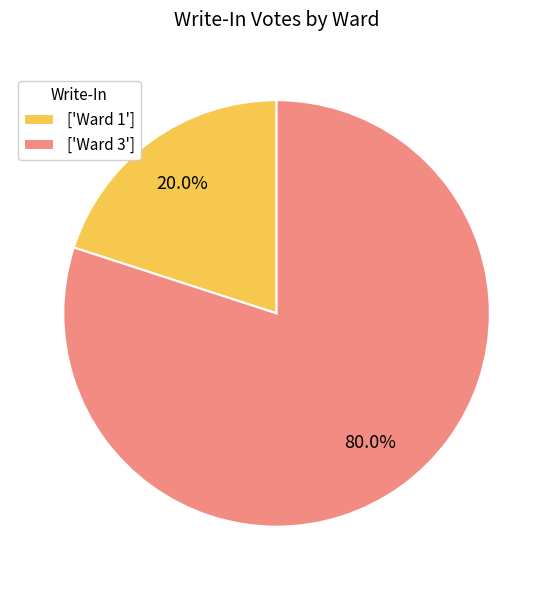

Approximately how many times larger is the value at ['Ward 3'] compared to ['Ward 1']?

4.0